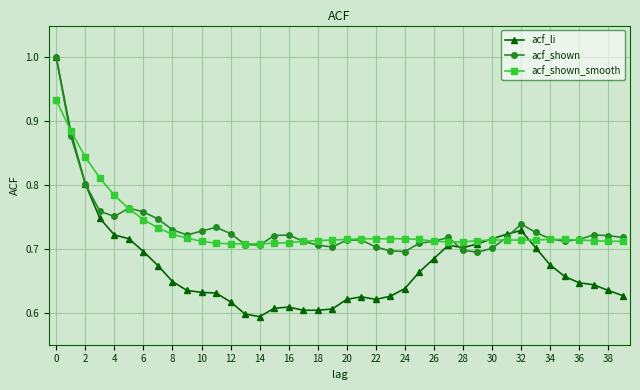

Which series has the widest spread of values?

acf_li